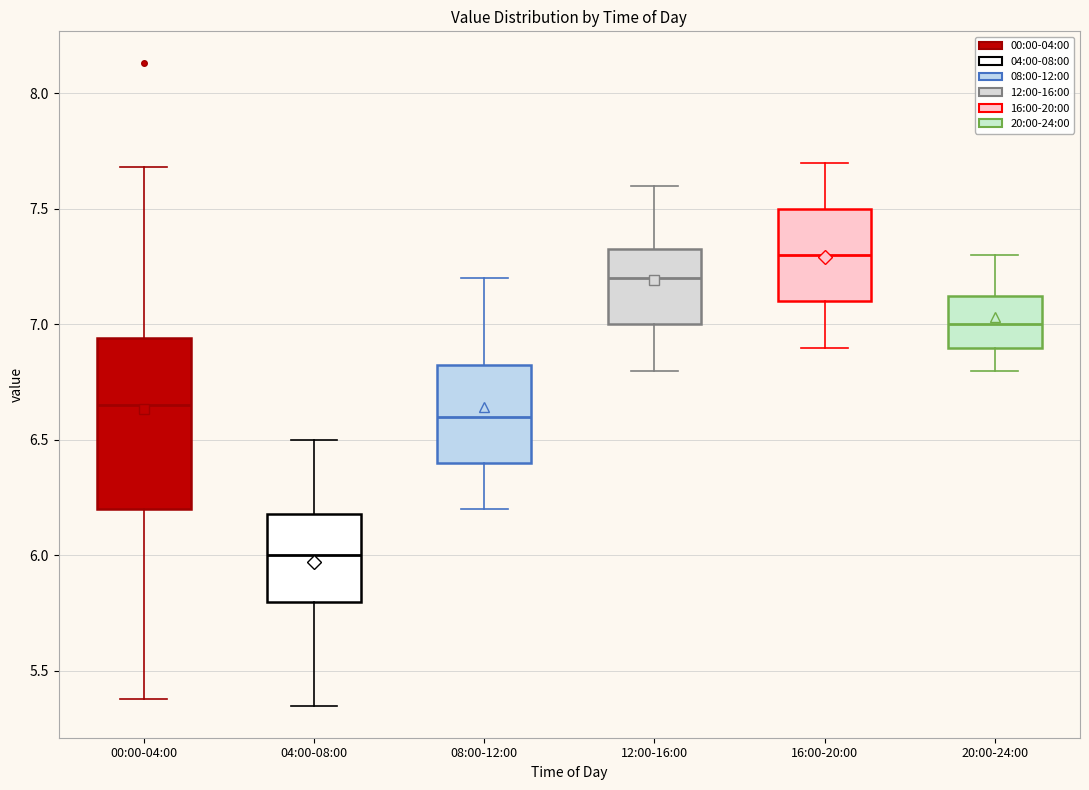

Reading left to right, read every box against the y-axis: the position of its median line, the range the box covers, and the ends of its whiskers. The values are not printed on the chart, so give them approximately, as read against the axis.

00:00-04:00: median 6.65, box 6.20 to 6.95, whiskers 5.40 to 7.70
04:00-08:00: median 6.00, box 5.80 to 6.20, whiskers 5.35 to 6.50
08:00-12:00: median 6.60, box 6.40 to 6.85, whiskers 6.20 to 7.20
12:00-16:00: median 7.20, box 7.00 to 7.35, whiskers 6.80 to 7.60
16:00-20:00: median 7.30, box 7.10 to 7.50, whiskers 6.90 to 7.70
20:00-24:00: median 7.00, box 6.90 to 7.15, whiskers 6.80 to 7.30